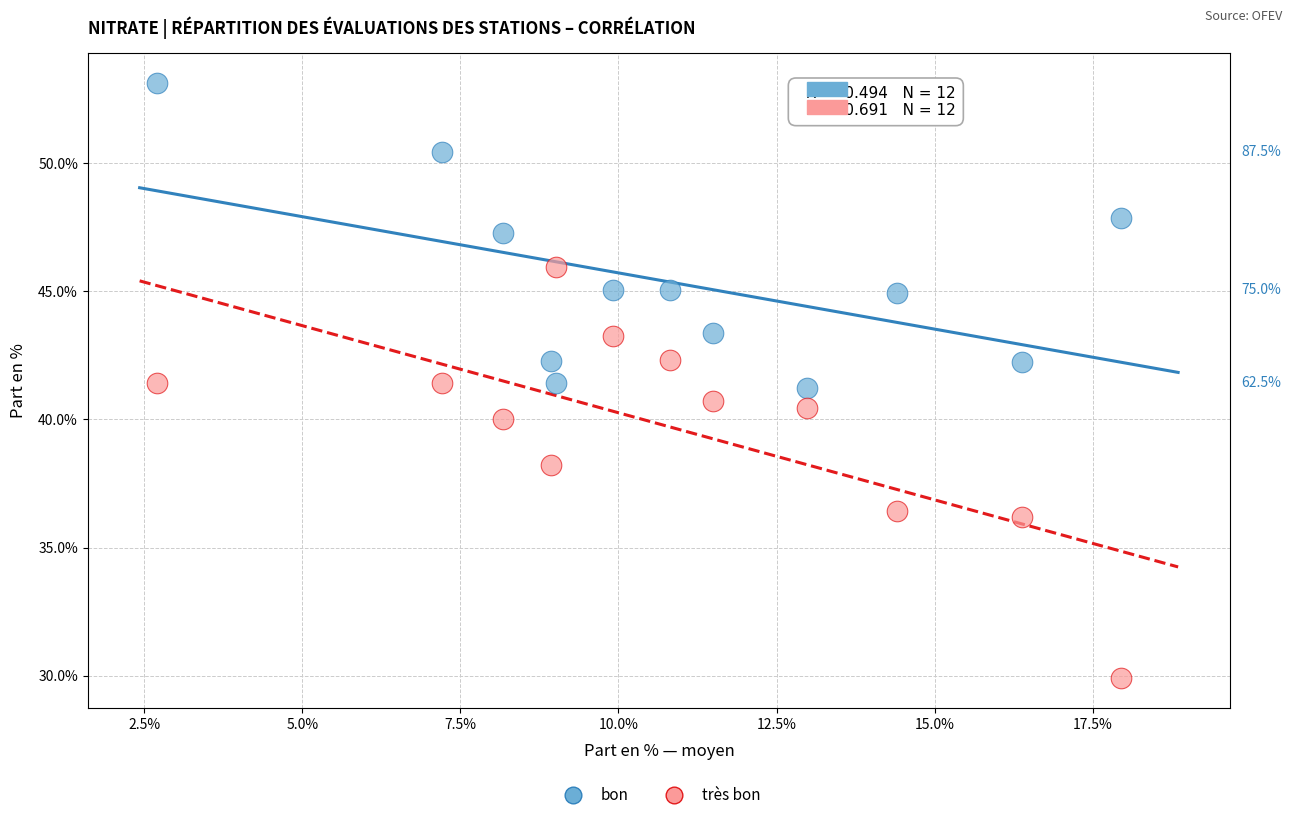

Across all data points, what is the range of Y values (max minus min)?

23.2